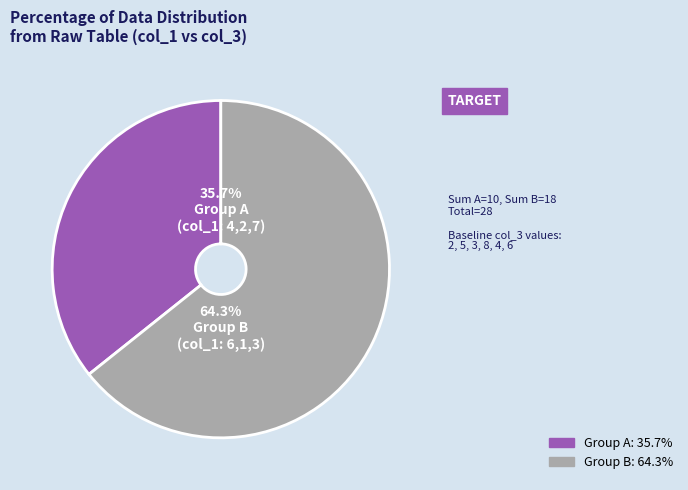

Is there any slice that represents more than half of the pie?

Yes